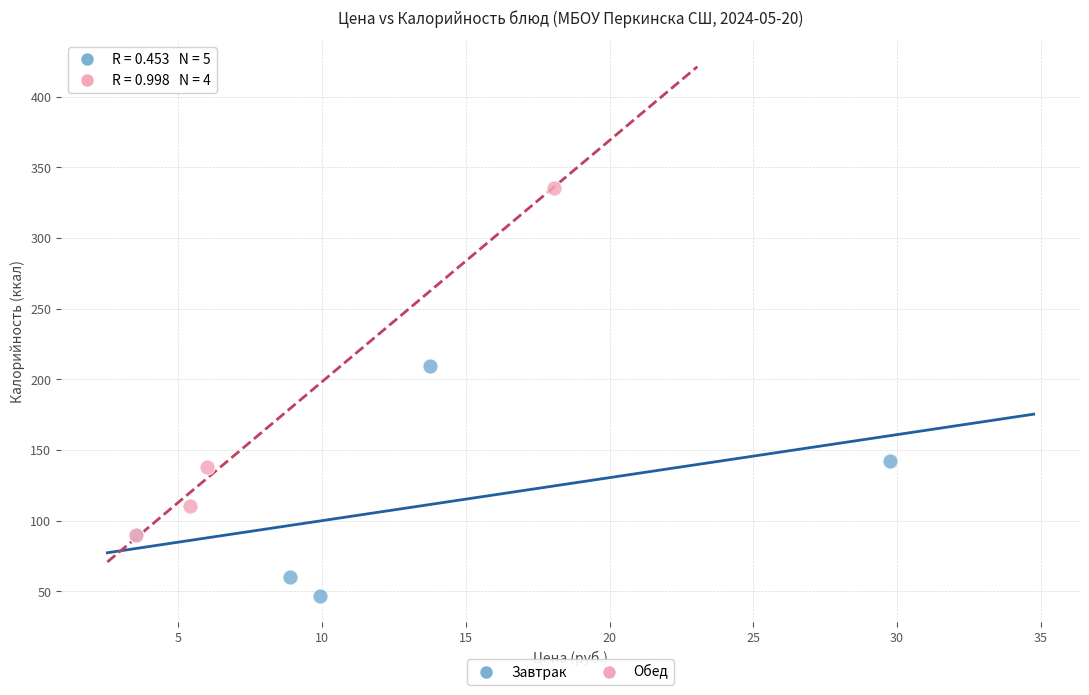

Which series contains the lowest Y value?

Завтрак